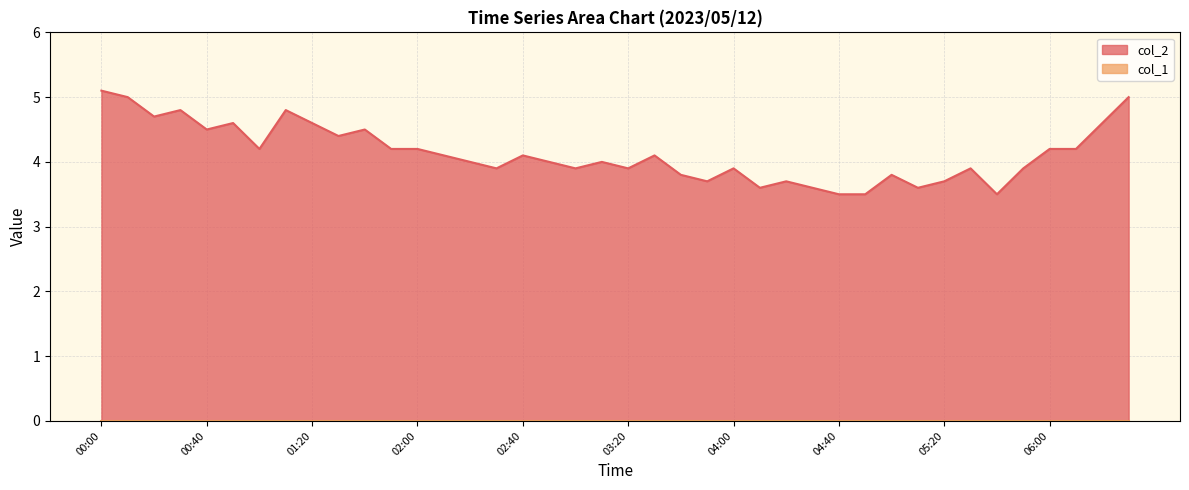

What position from the right is 03:30?

19